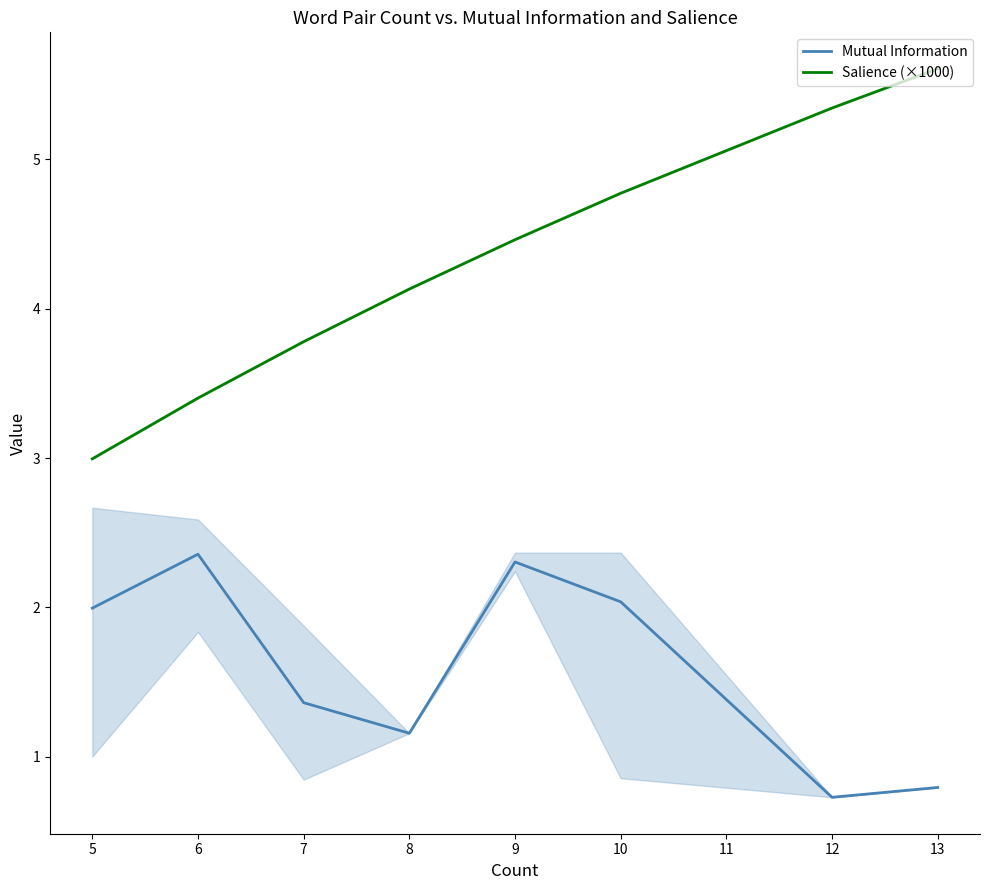

Does the chart have visible grid lines?

No